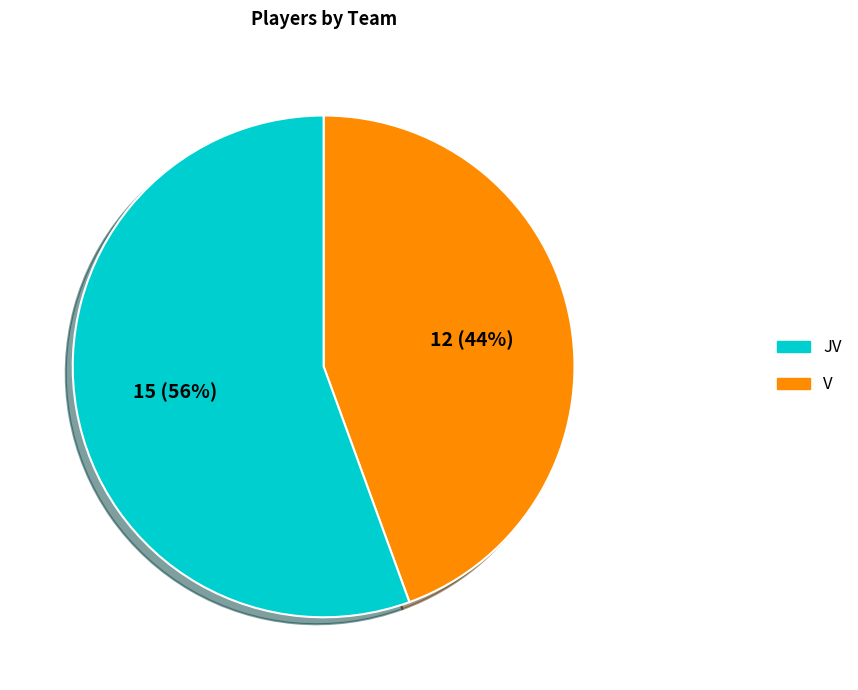

True or false: JV accounts for 56% of the total.

True